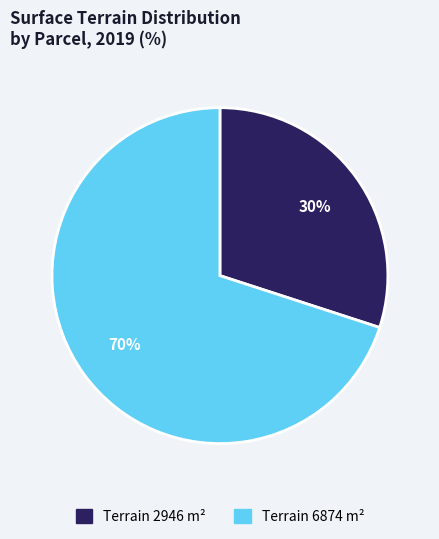

Does any single category account for the majority?

Yes